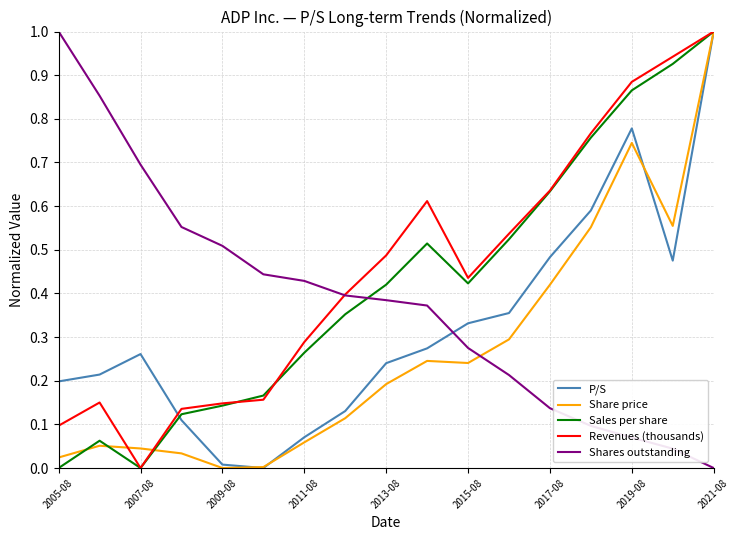

True or false: Revenues (thousands) and Share price intersect in this chart.

True